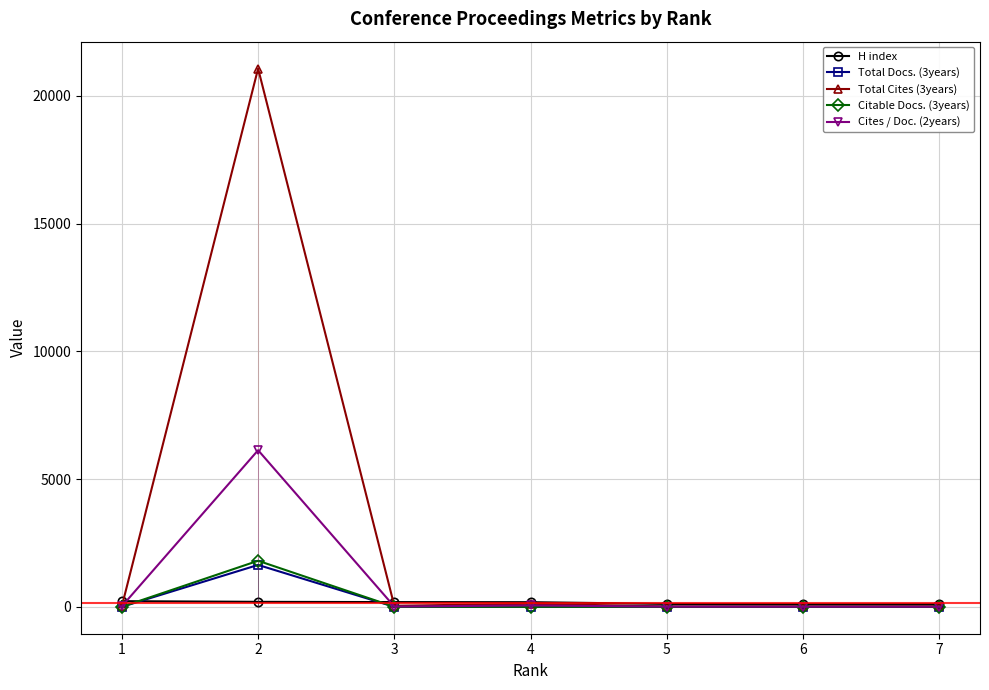

What is the sum of all Citable Docs. (3years) values?

1802